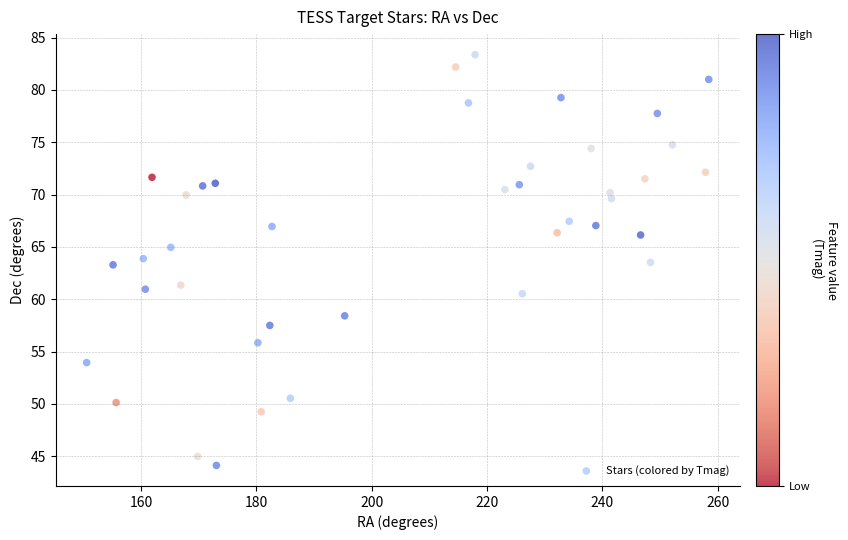

What is the range of X values (max minus min)?

107.9